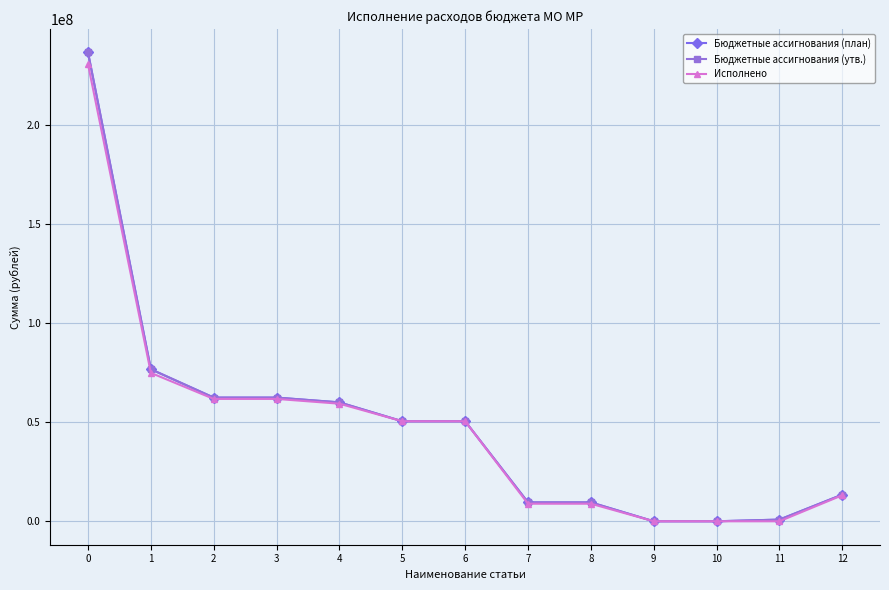

Reading right to left, what are all the values shown in this chart?

Бюджетные ассигнования (план): 13460223.9	849732.6	1000.0	1000.0	9543132.1	9543132.1	50510223.1	50510223.1	60054355.1	62469469.7	62469469.7	76780294.3	236774326.3
Бюджетные ассигнования (утв.): 13460223.9	849732.6	1000.0	1000.0	9543132.1	9543132.1	50510223.1	50510223.1	60054355.1	62469469.7	62469469.7	76780294.3	236774326.3
Исполнено: 13152525.1	0.0	132.3	132.3	8872698.5	8872698.5	50510223.1	50510223.1	59383053.8	61798168.4	61798168.4	74951561.5	230834776.6